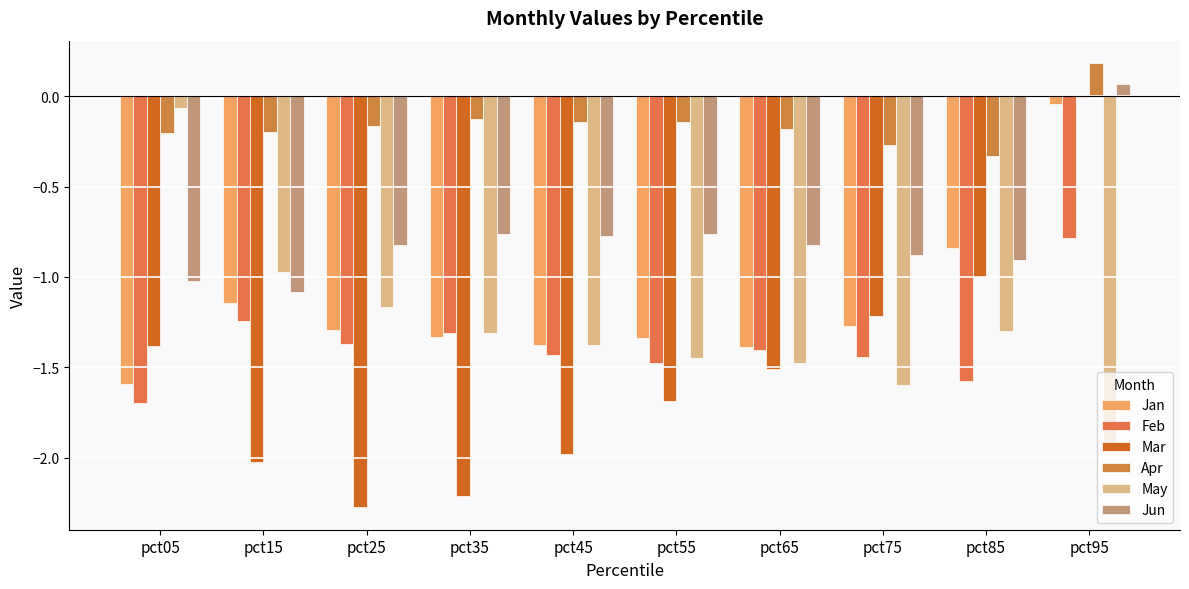

How many categories are shown in the chart?

10